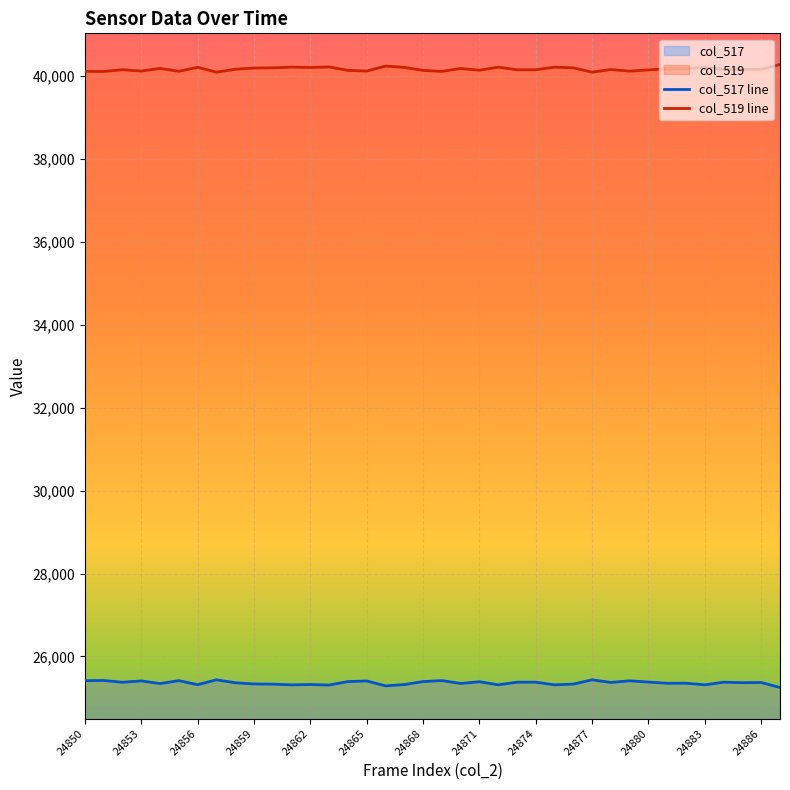

What is the difference between the maximum and minimum values in the col_519 series?

185